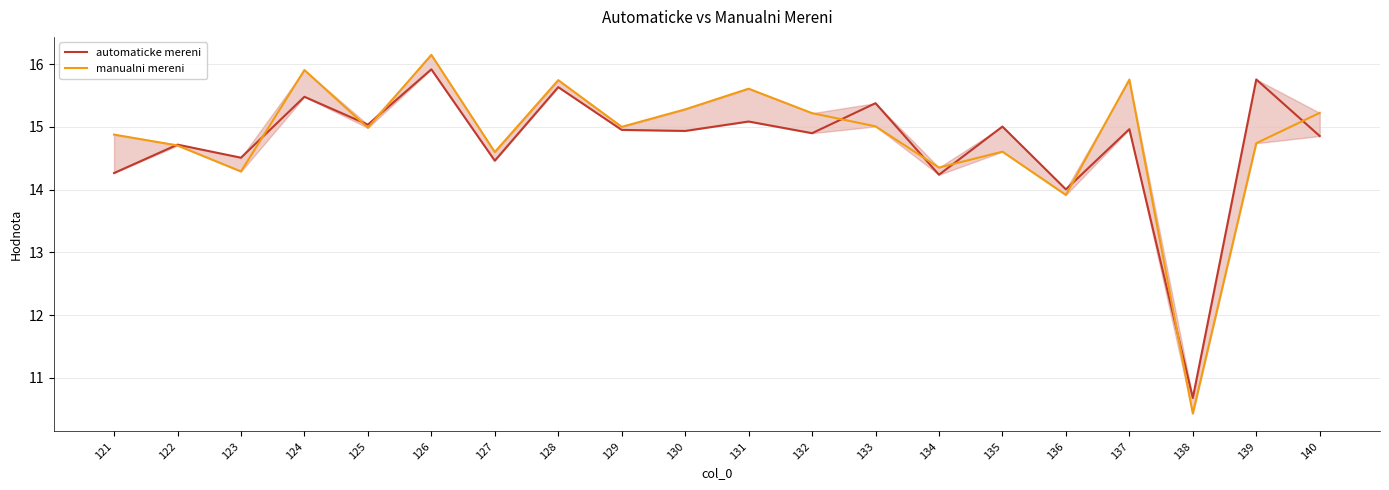

Is this an area chart (filled region under the line)?

No